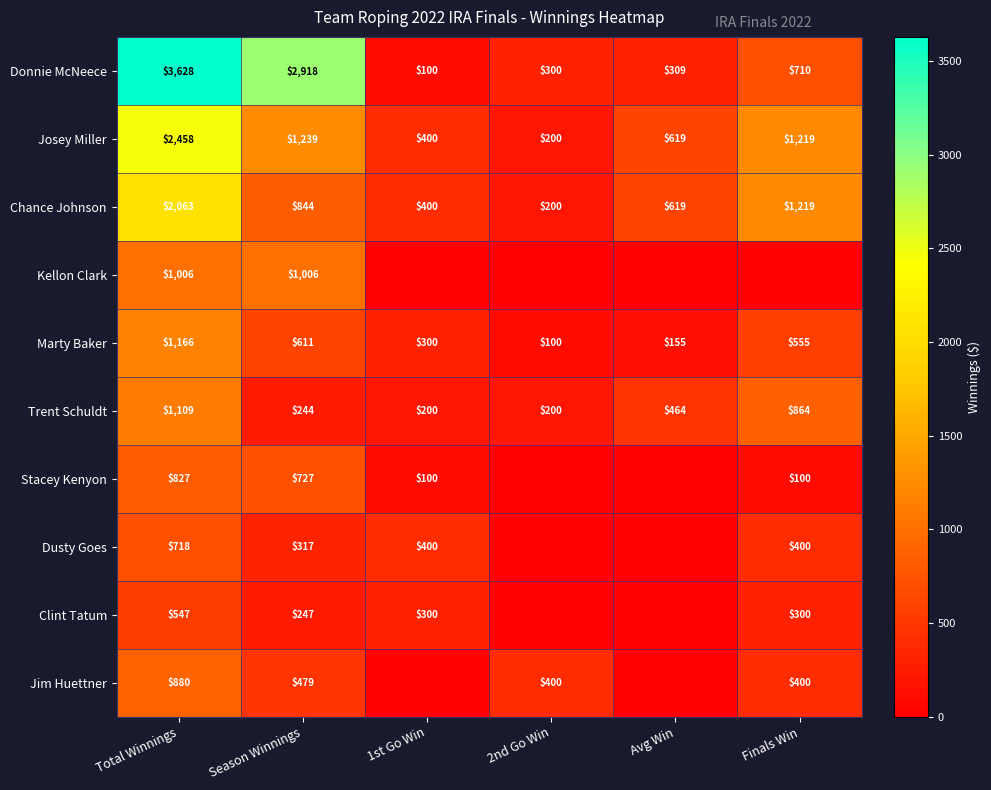

What is the sum of the Trent Schuldt values at 1st Go Win and Season Winnings?

444